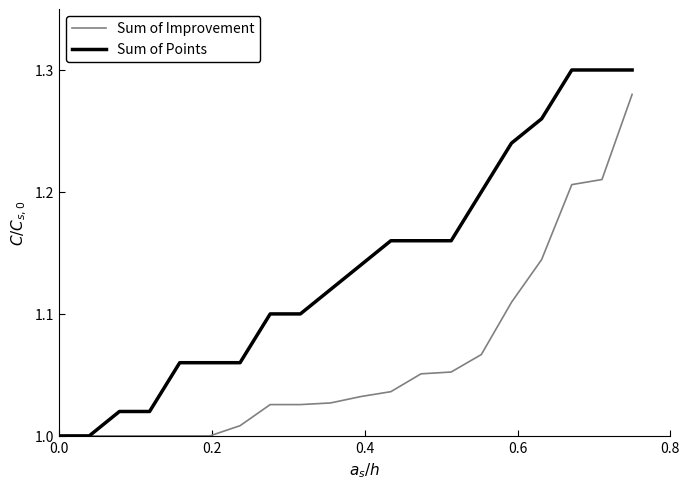

What is the sum of all Sum of Points values?

22.8